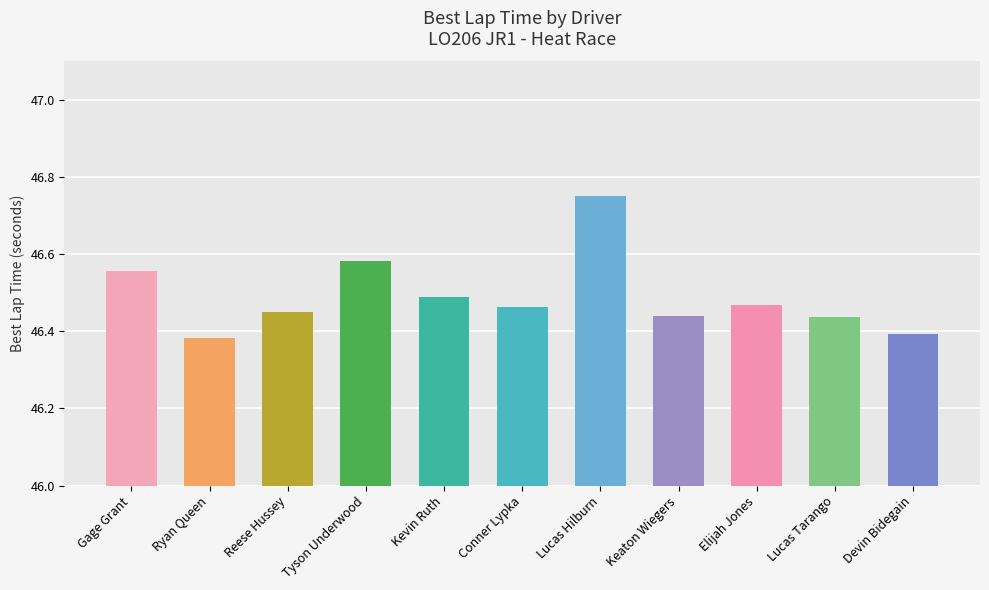

At which category does the chart reach its peak across all series?

Lucas Hilburn